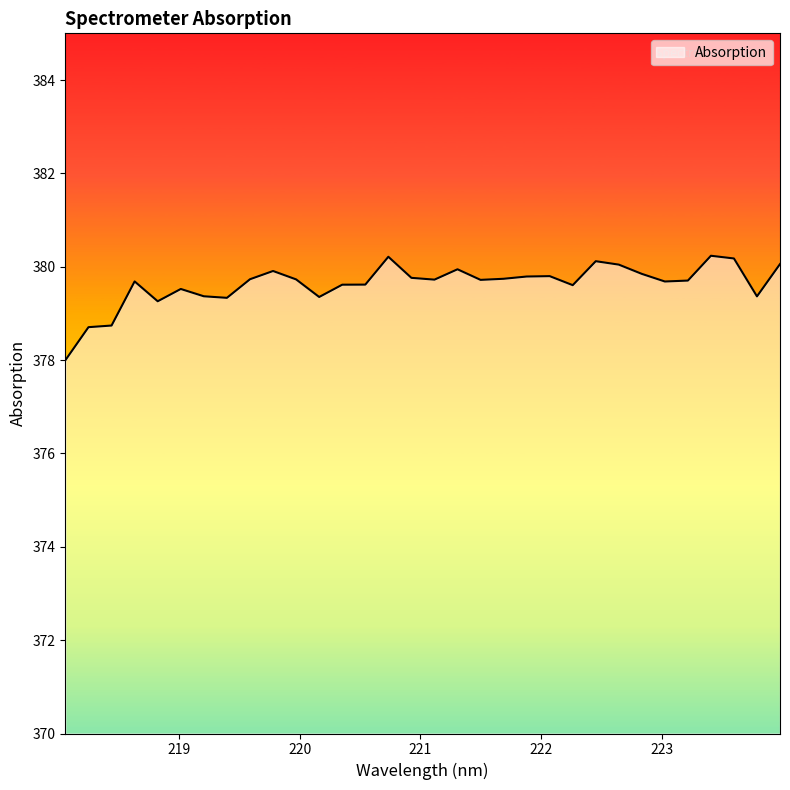

What is the maximum value shown in the chart?

380.2